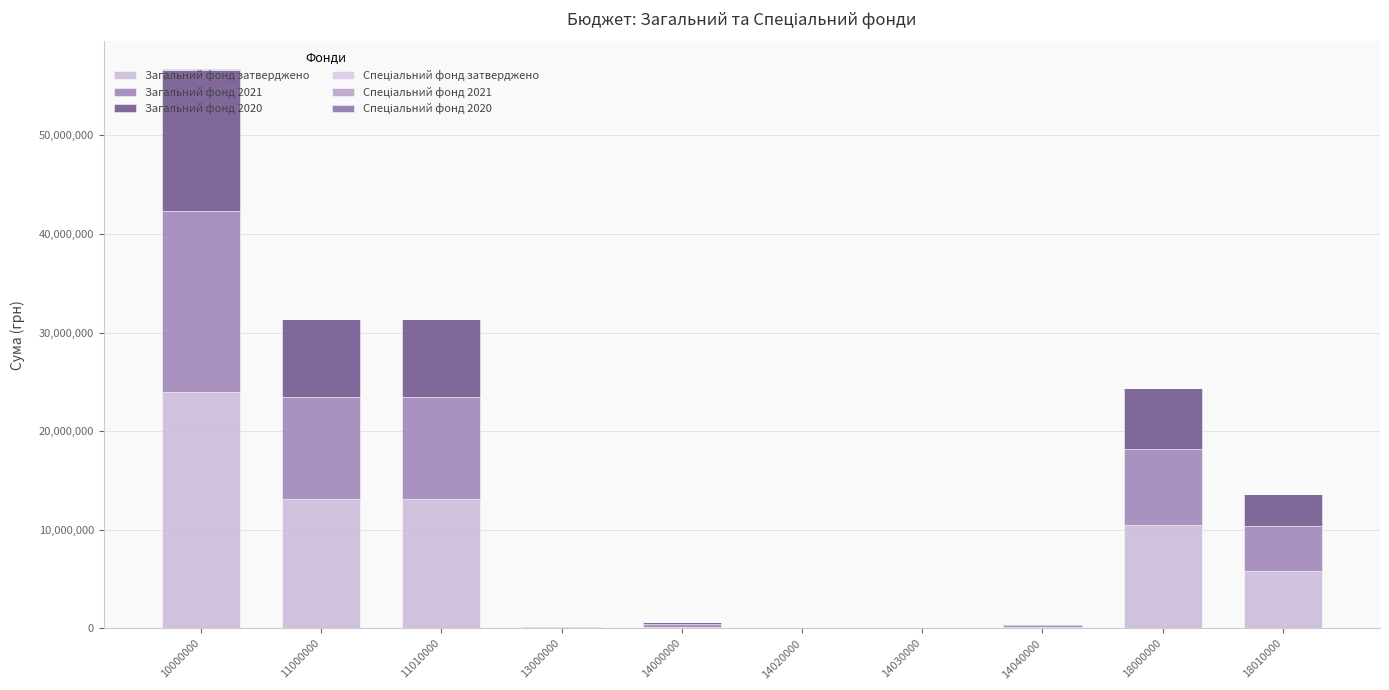

Count the number of categories in the chart.

10